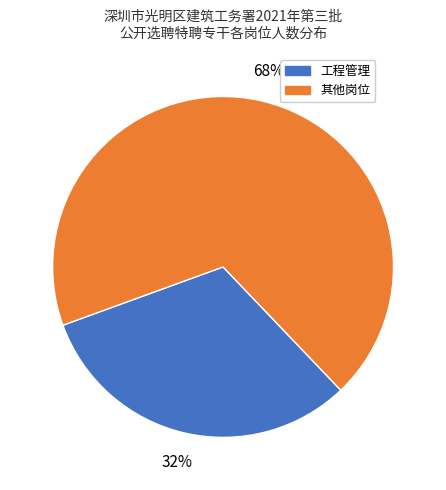

Rank the categories by value from highest to lowest.

其他岗位, 工程管理